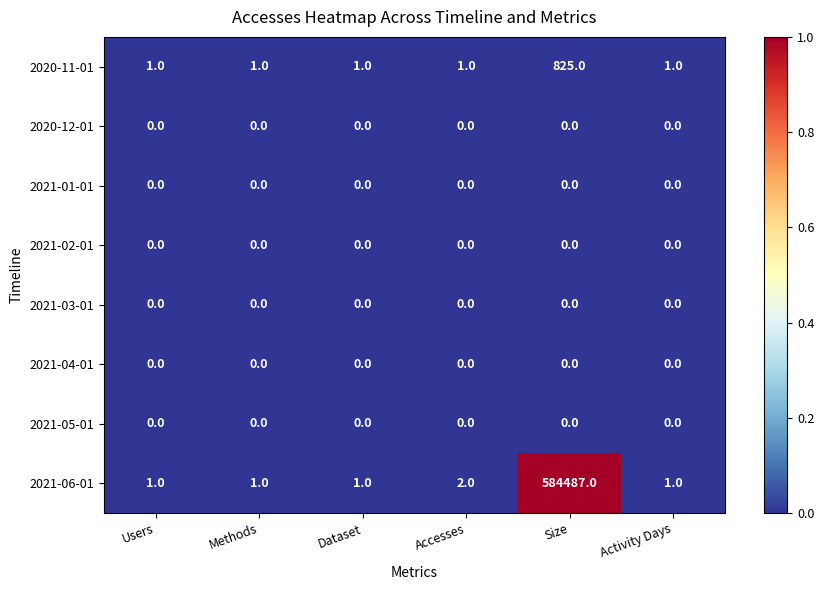

True or false: 2021-05-01 has a value of 0 at Users.

True